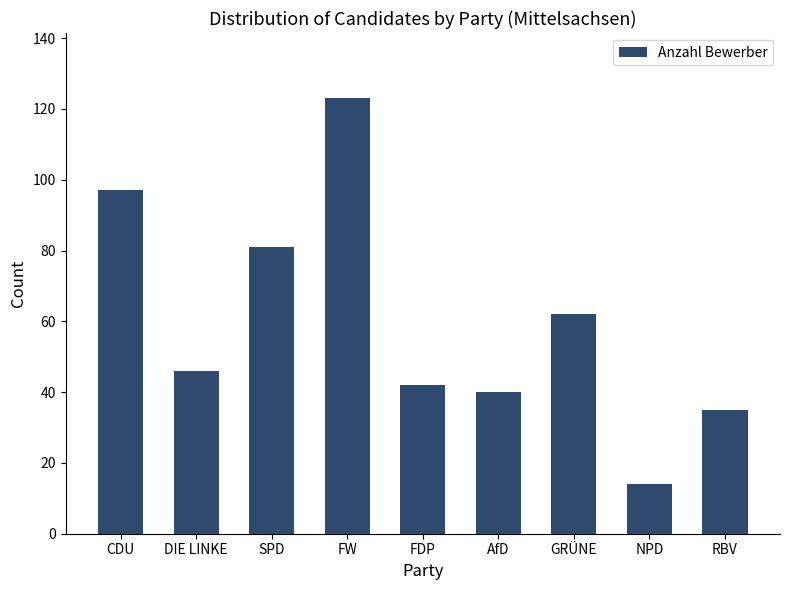

Rank the categories by value from highest to lowest.

FW, CDU, SPD, GRÜNE, DIE LINKE, FDP, AfD, RBV, NPD